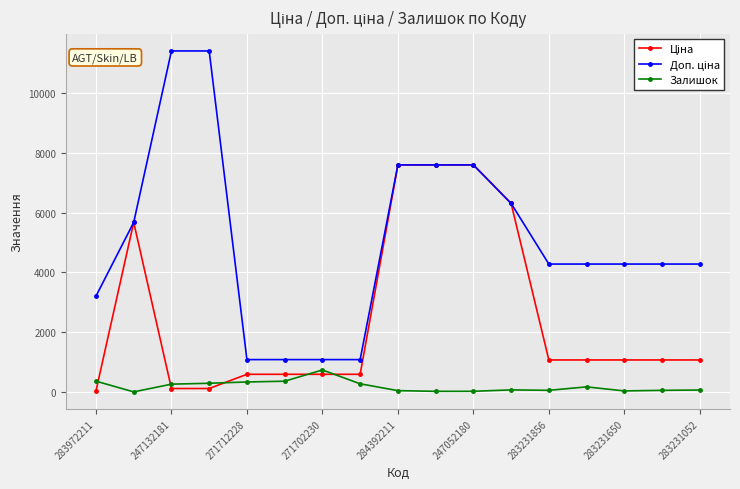

At how many categories does at least one series exceed 7346?

5